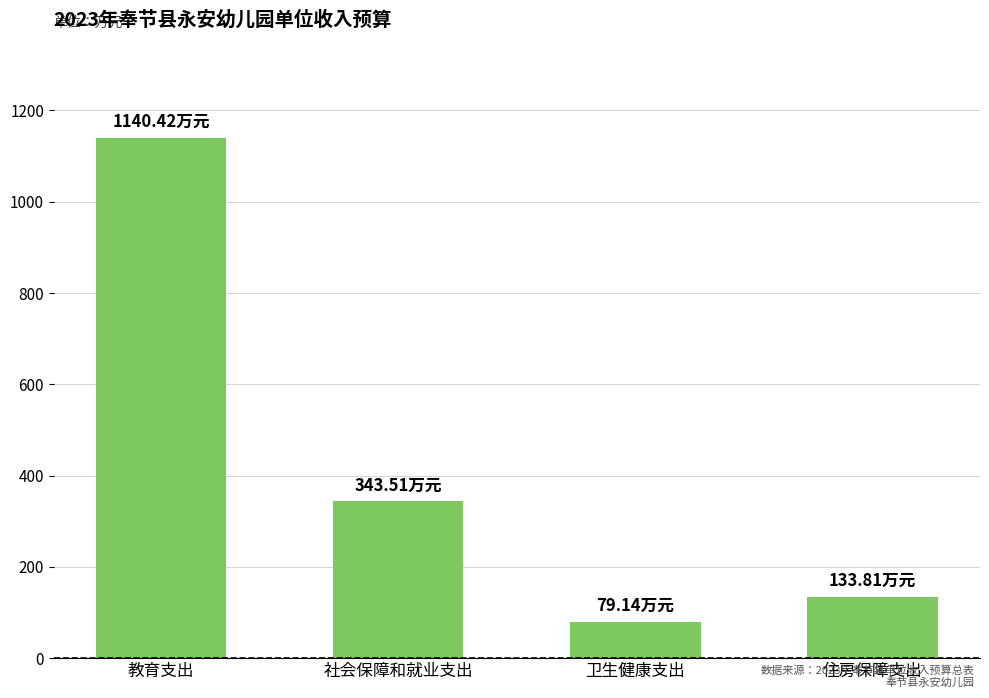

What is the difference between the maximum and minimum values?

1061.3